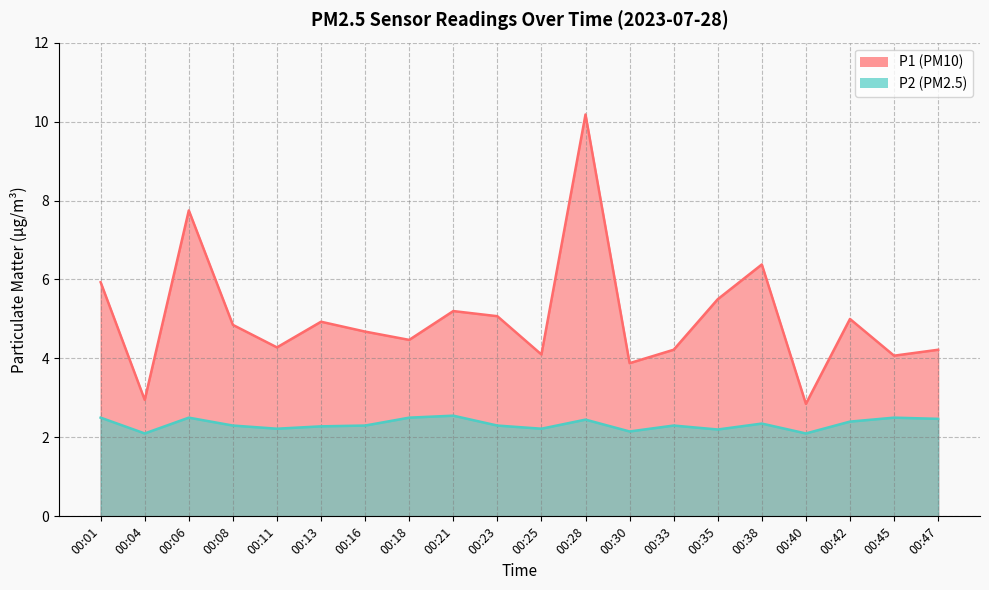

How many data points does each series have?

20